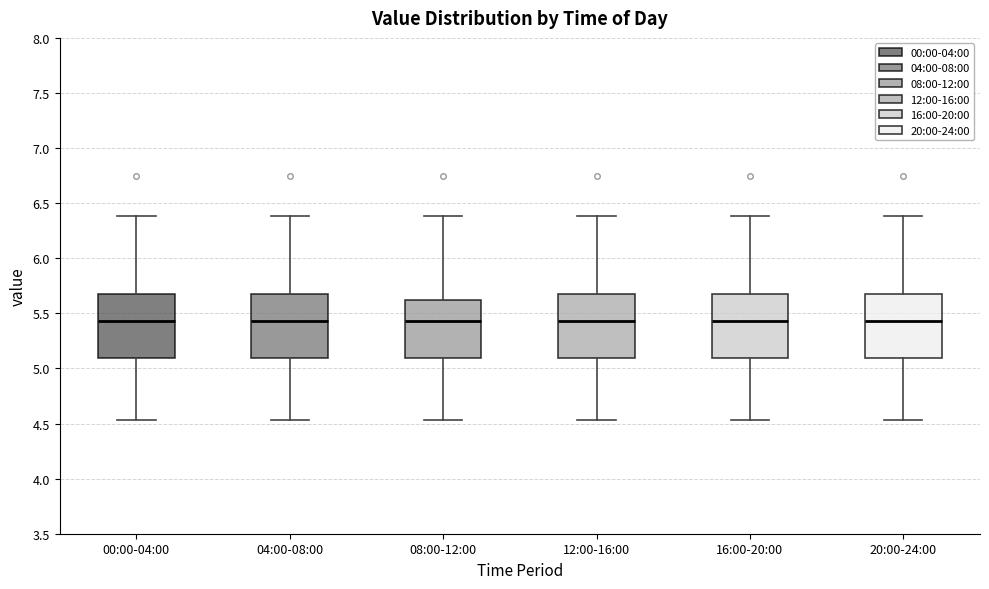

Reading left to right, transcribe this box plot: for each box, give where its median line is, the range the box spans, and where its two whiskers end, as read against the y-axis. The values are not printed on the chart, so give them approximately, as read against the axis.

00:00-04:00: median 5.45, box 5.10 to 5.70, whiskers 4.55 to 6.40
04:00-08:00: median 5.45, box 5.10 to 5.70, whiskers 4.55 to 6.40
08:00-12:00: median 5.45, box 5.10 to 5.60, whiskers 4.55 to 6.40
12:00-16:00: median 5.45, box 5.10 to 5.70, whiskers 4.55 to 6.40
16:00-20:00: median 5.45, box 5.10 to 5.70, whiskers 4.55 to 6.40
20:00-24:00: median 5.45, box 5.10 to 5.70, whiskers 4.55 to 6.40